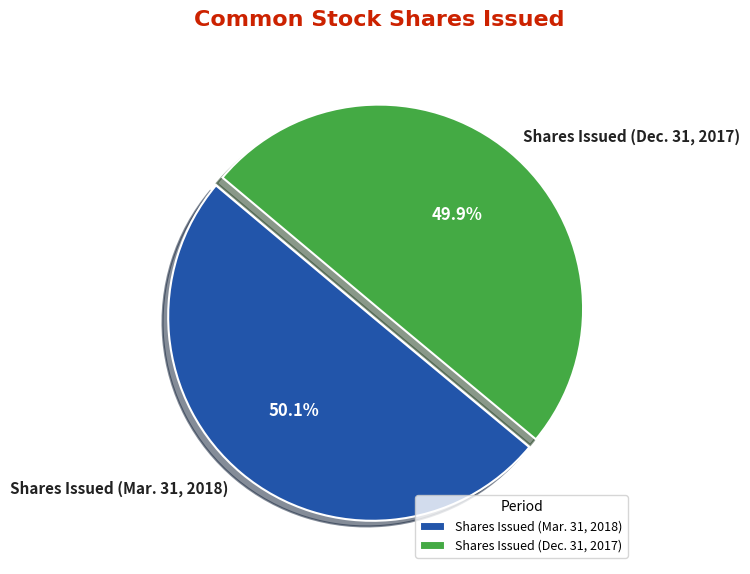

Is there any slice that represents more than half of the pie?

Yes